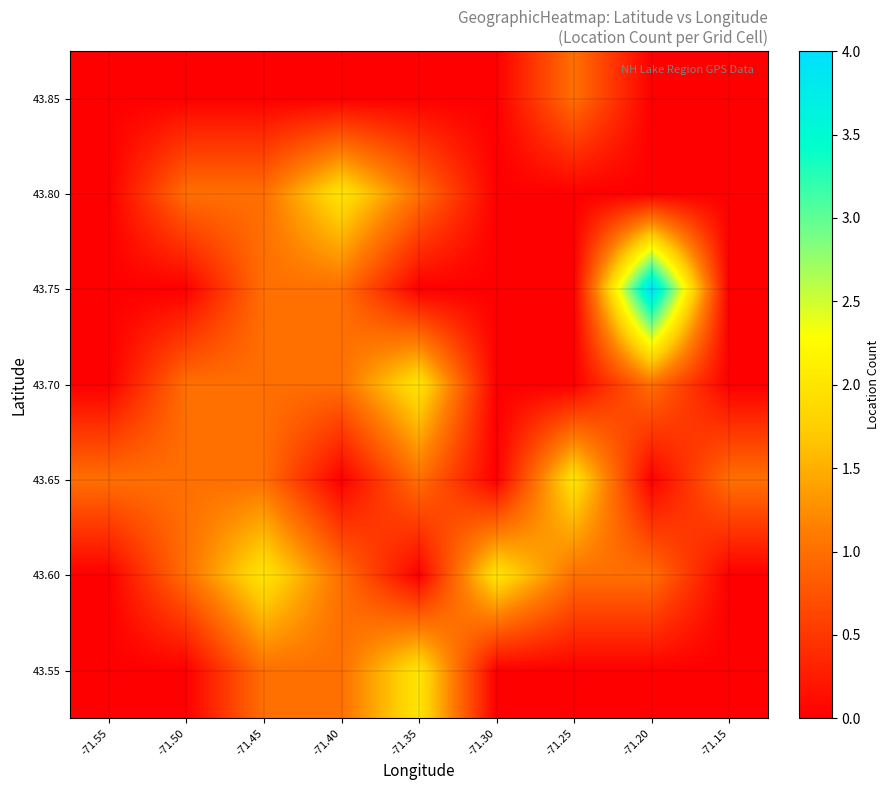

What is the difference between the highest and lowest values at -71.40?

2